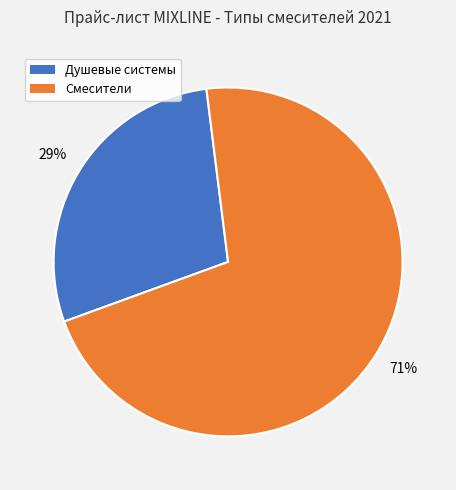

Is there a majority slice in this chart?

Yes